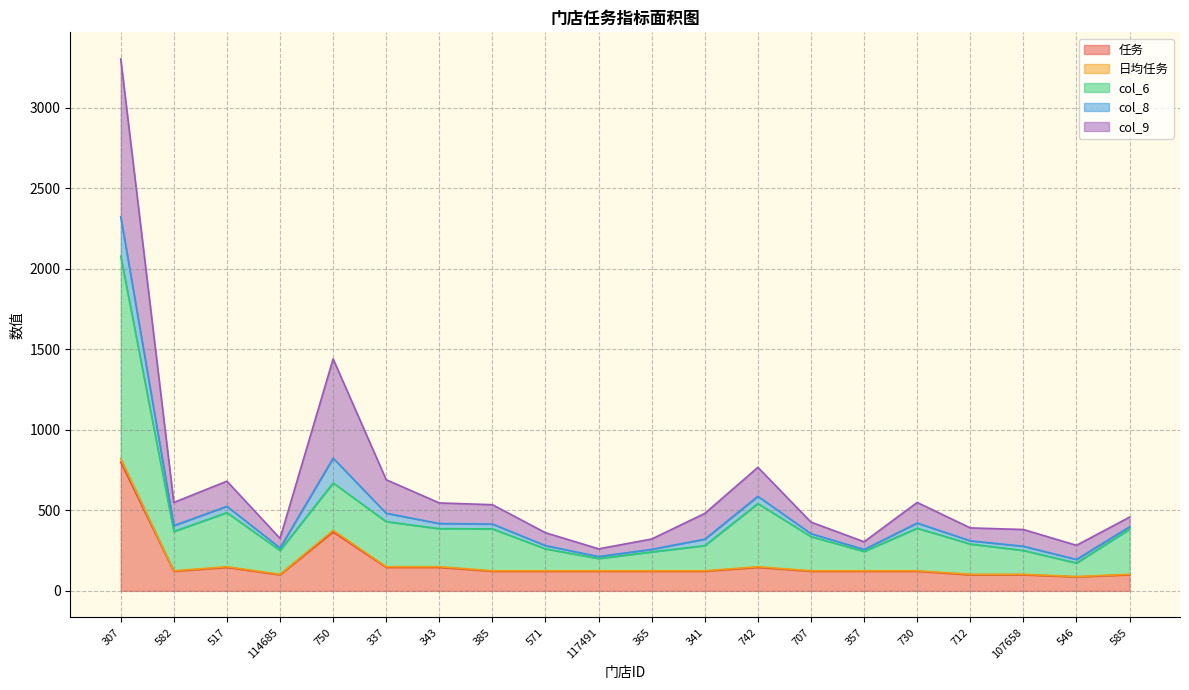

The value of 任务 at 343 is 146. True or false?

True